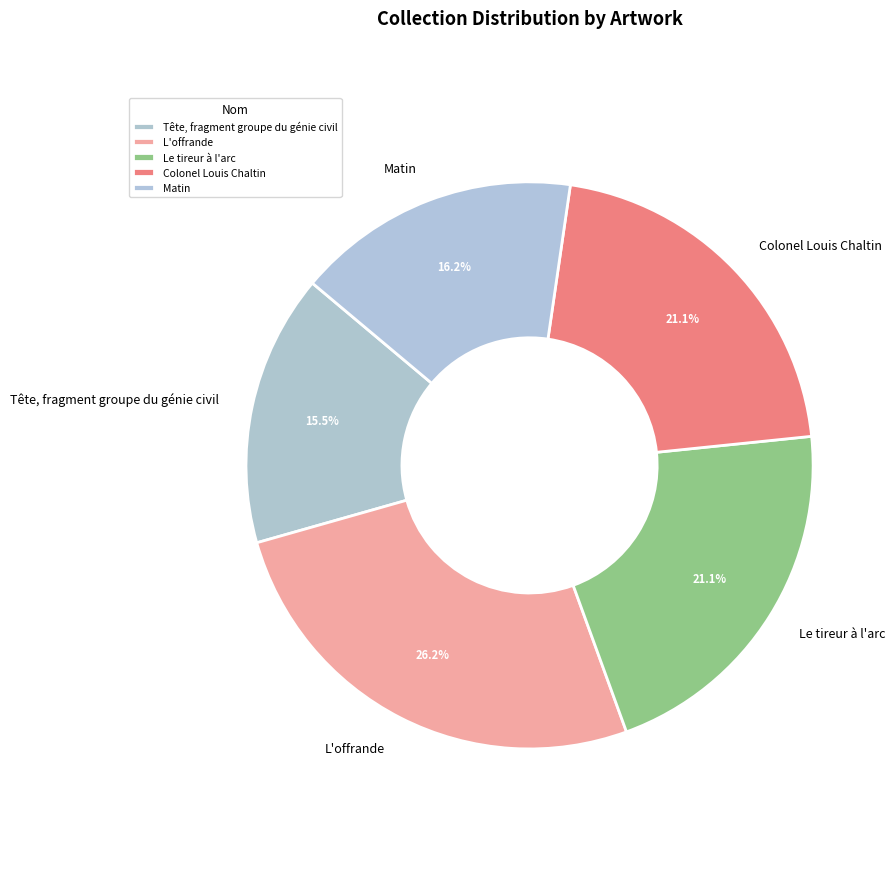

Is there any slice that represents more than half of the pie?

No